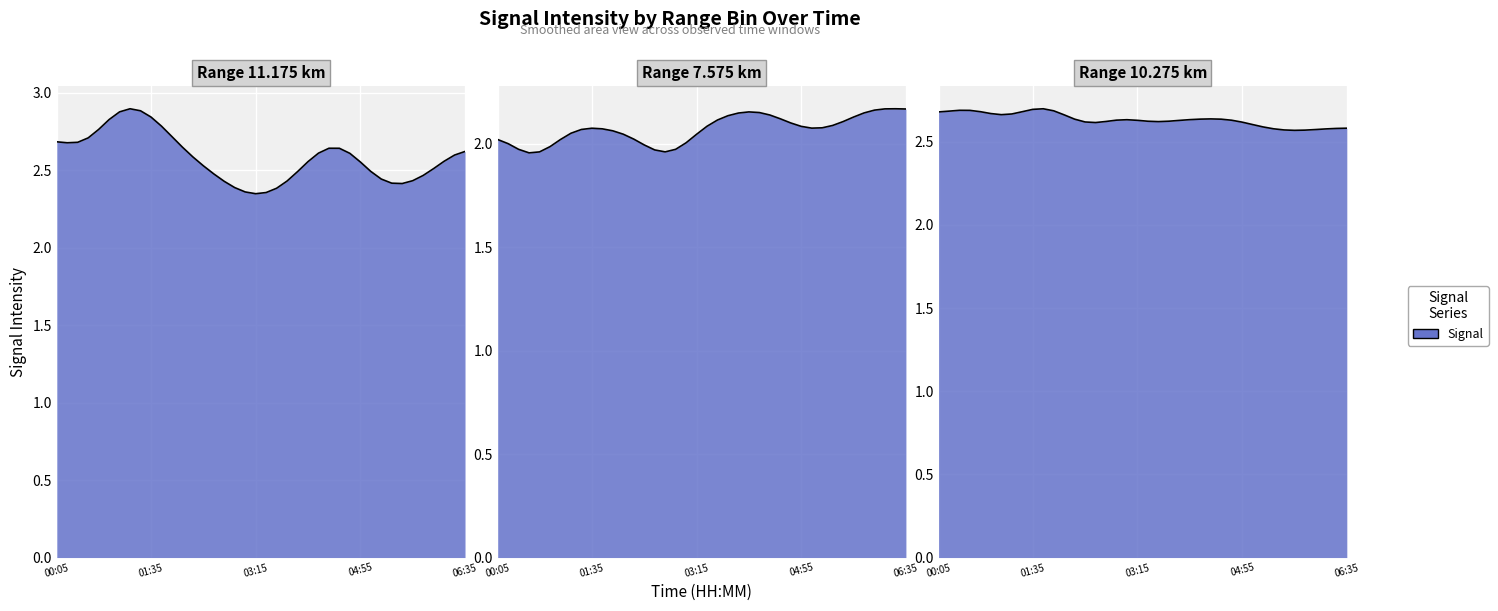

Which category has the highest value in the 11.175 series?

1991/05/17 00:55